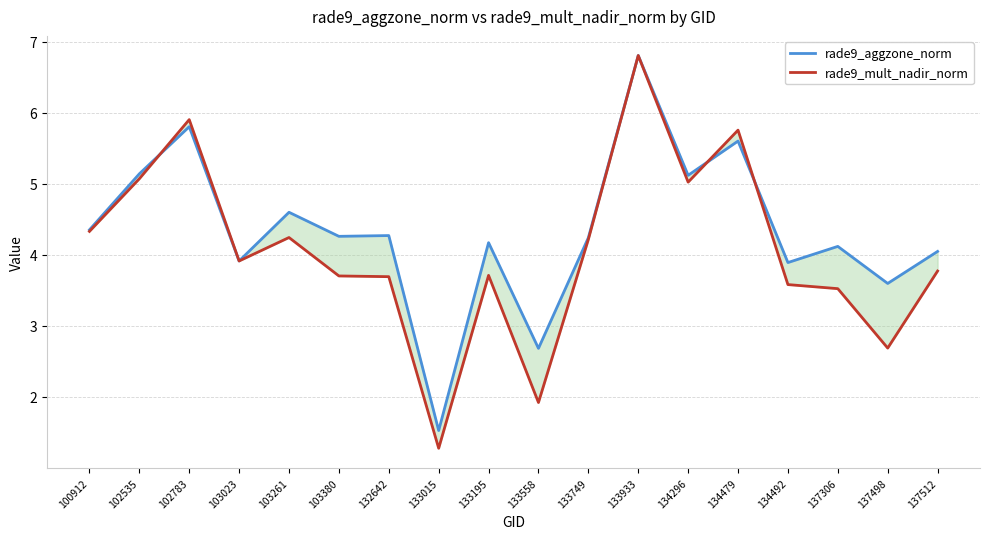

What is the value of the rade9_mult_nadir_norm point at the 9th from the left?

3.7